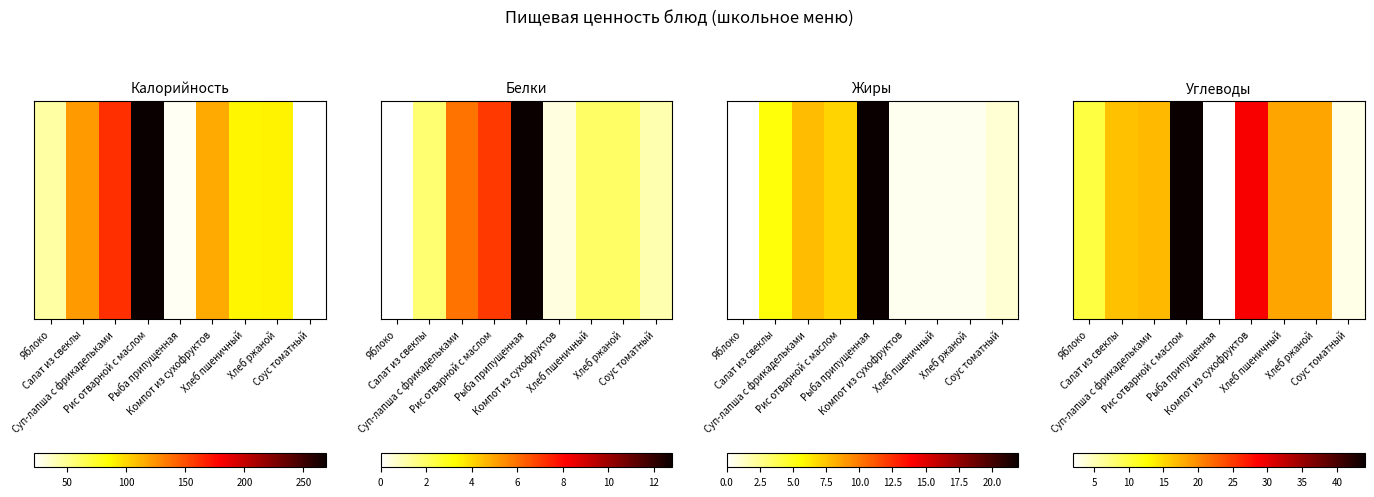

Count the number of categories in the chart.

9